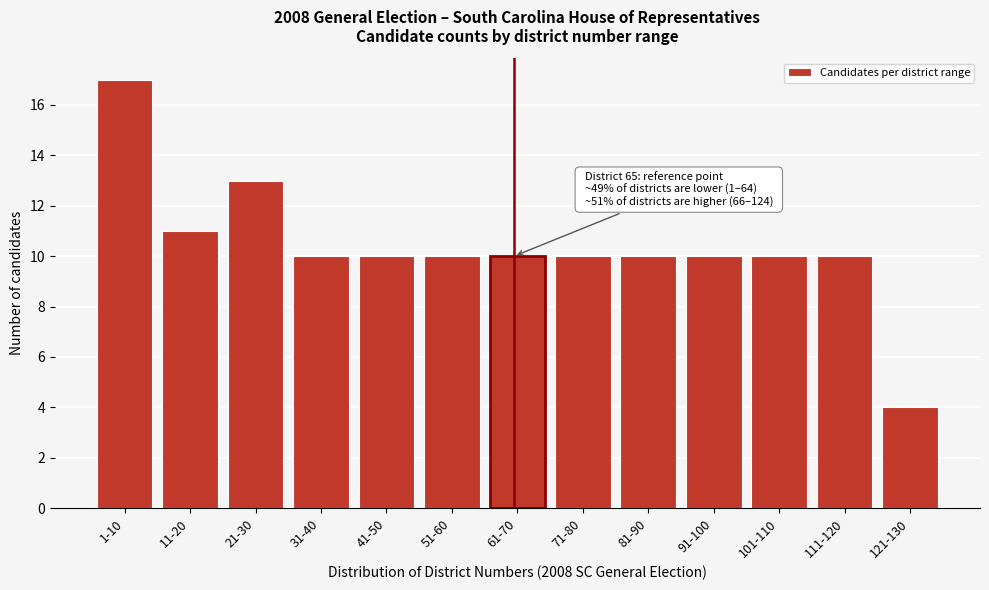

Reading right to left, extract all data points from this chart.

121-130=4	111-120=10	101-110=10	91-100=10	81-90=10	71-80=10	61-70=10	51-60=10	41-50=10	31-40=10	21-30=13	11-20=11	1-10=17